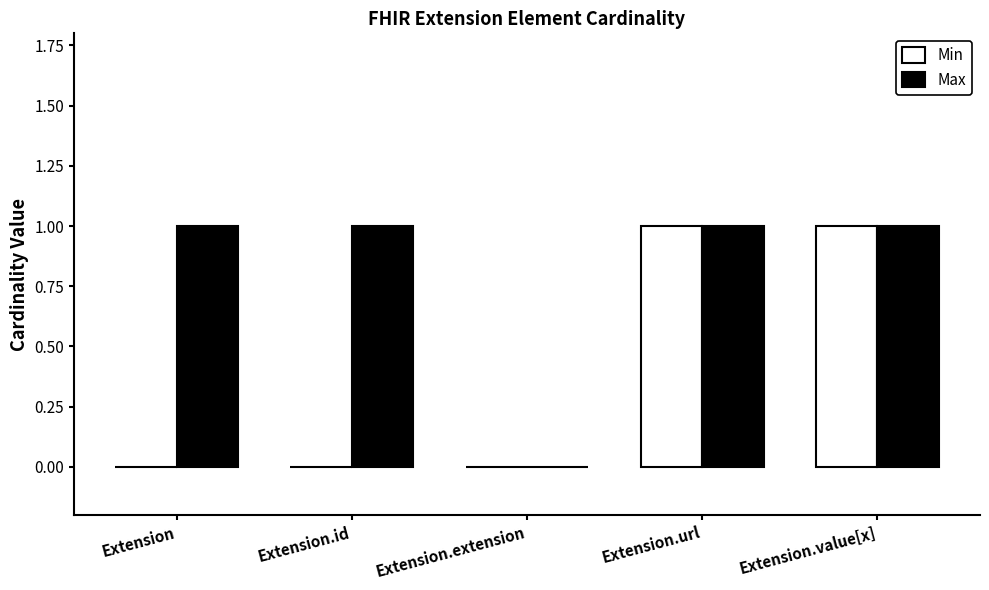

What is the sum of all Max values?

4